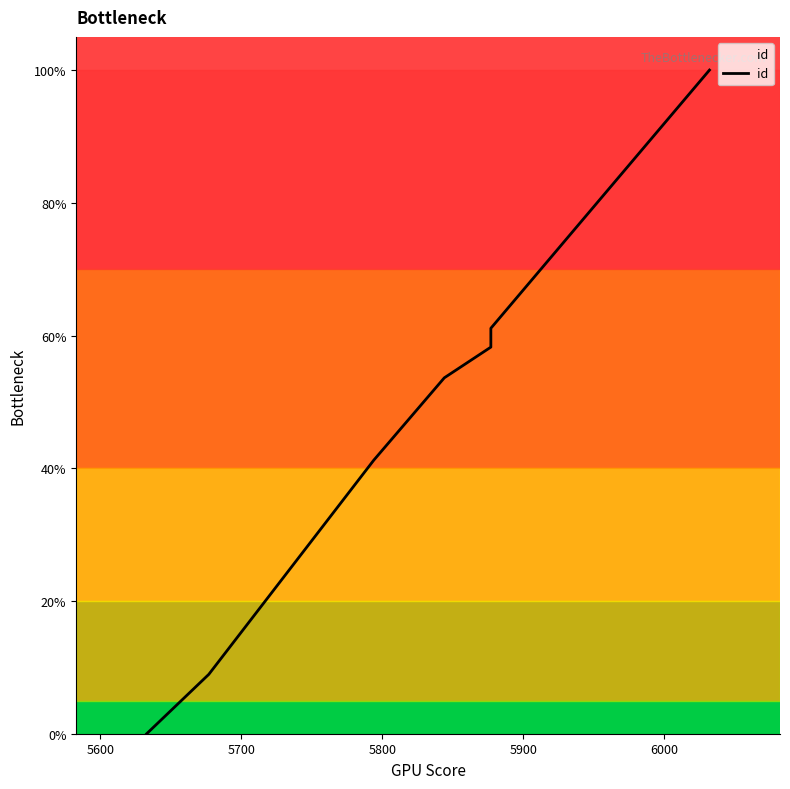

What is the sum of all values?

502.6